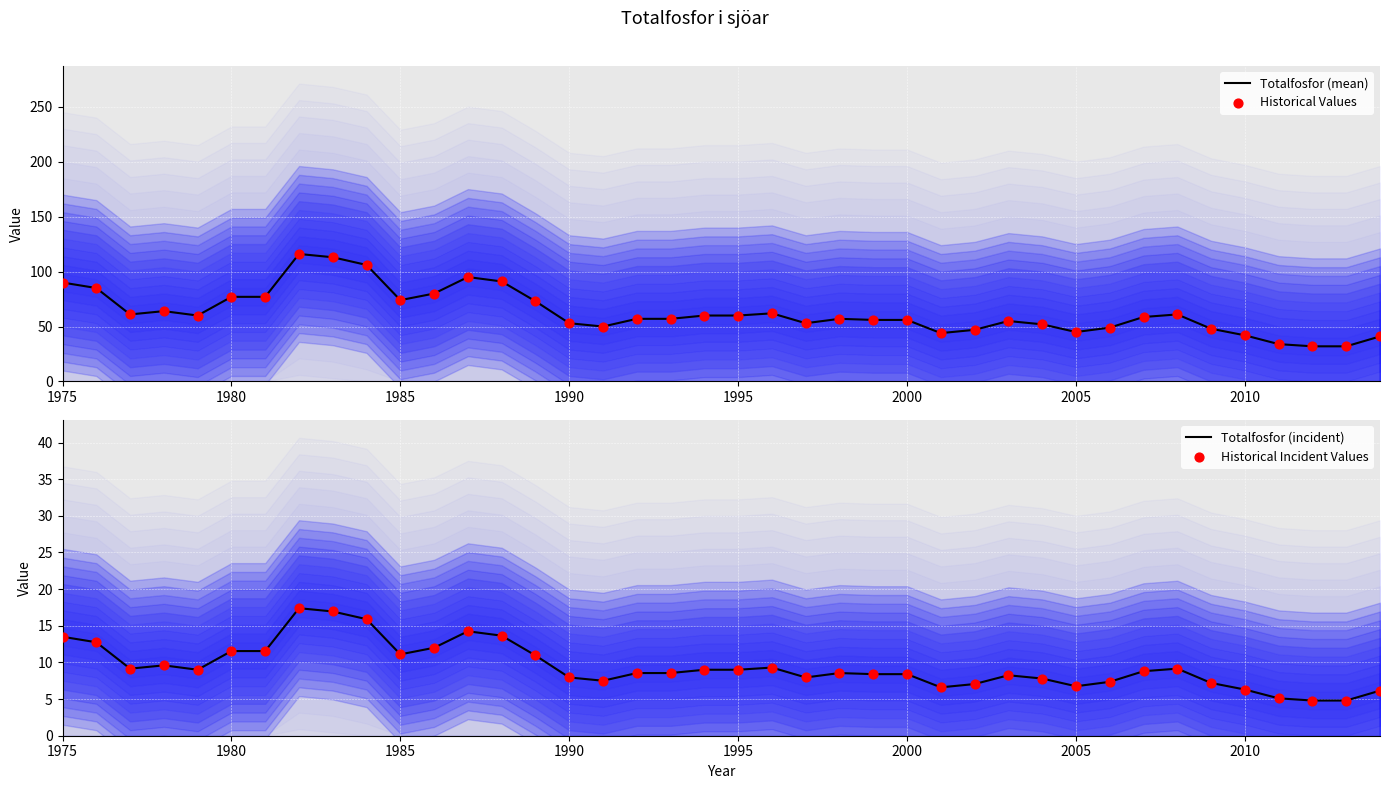

Is it true that Totalfosfor (mean) equals 10.7 at 2010?

False